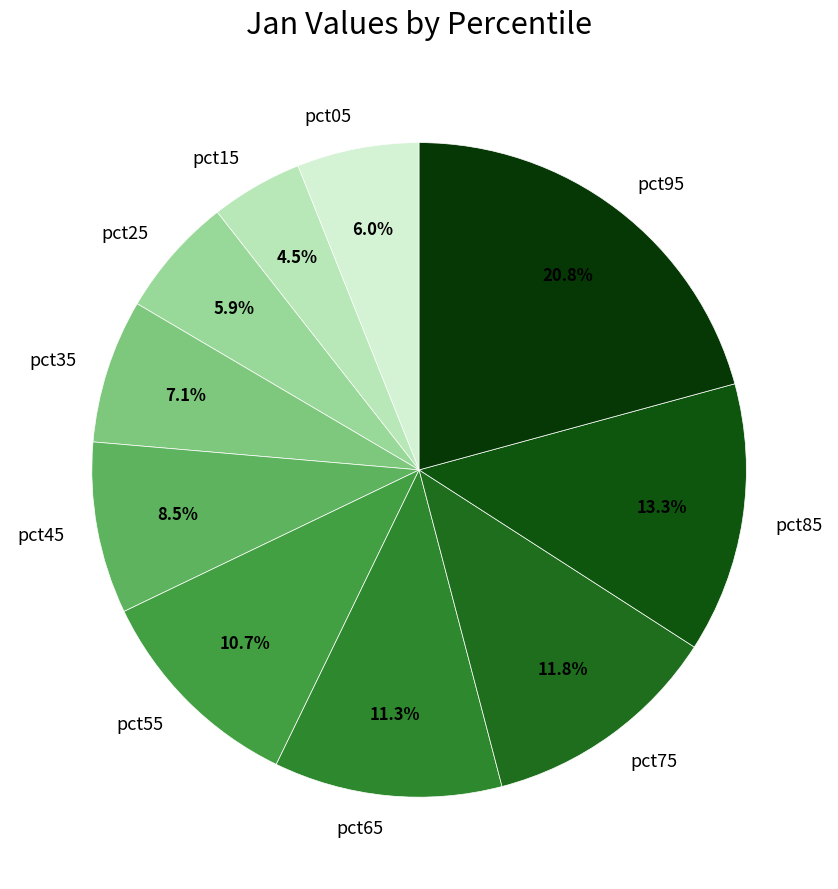

Does pct45 represent more than half of the total?

No